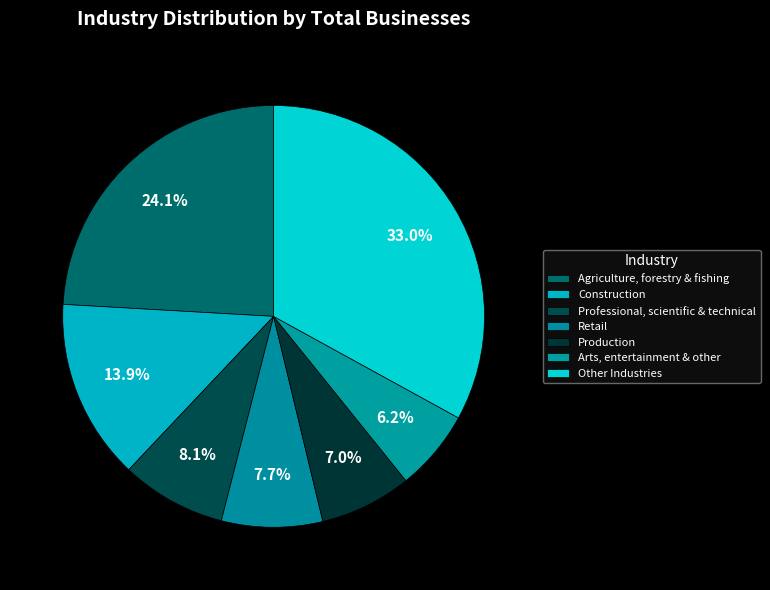

How many slices are in this pie chart?

7